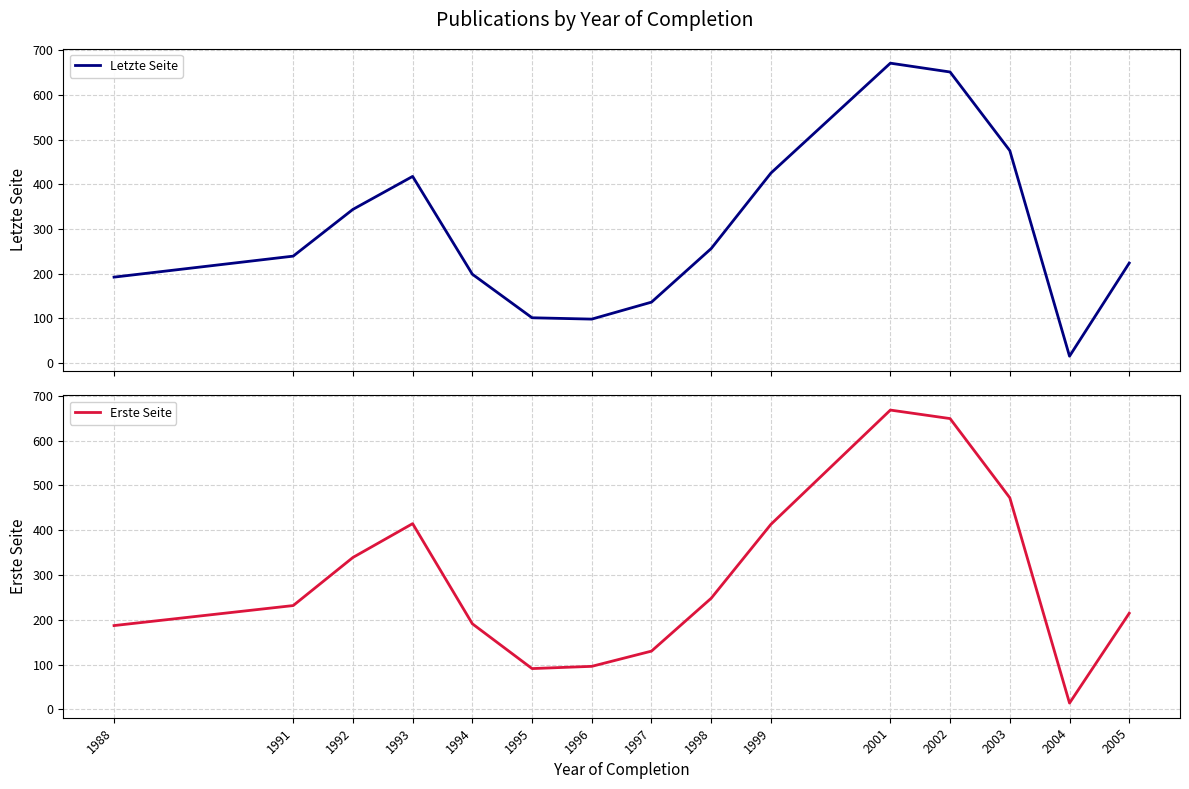

How many data points in Erste Seite are less than 231?

7